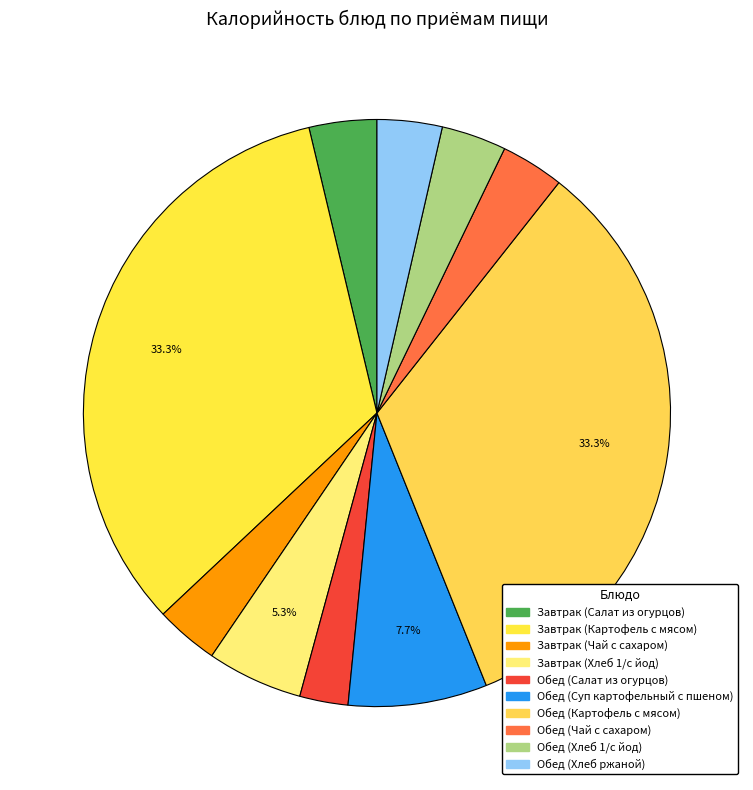

Which slice is the largest?

Завтрак (Картофель с мясом)